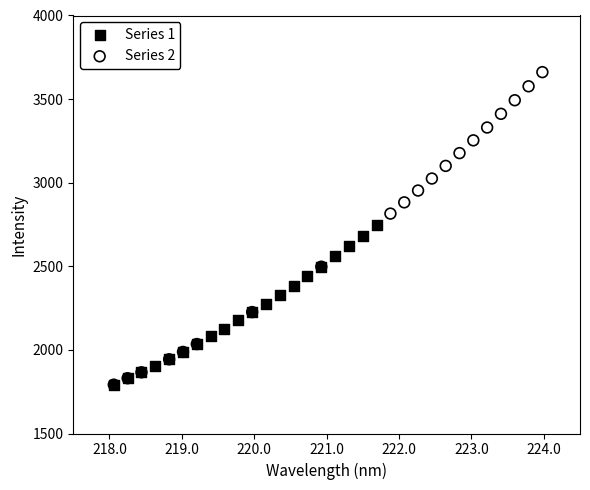

Which series has the widest spread of Y values?

Series 2